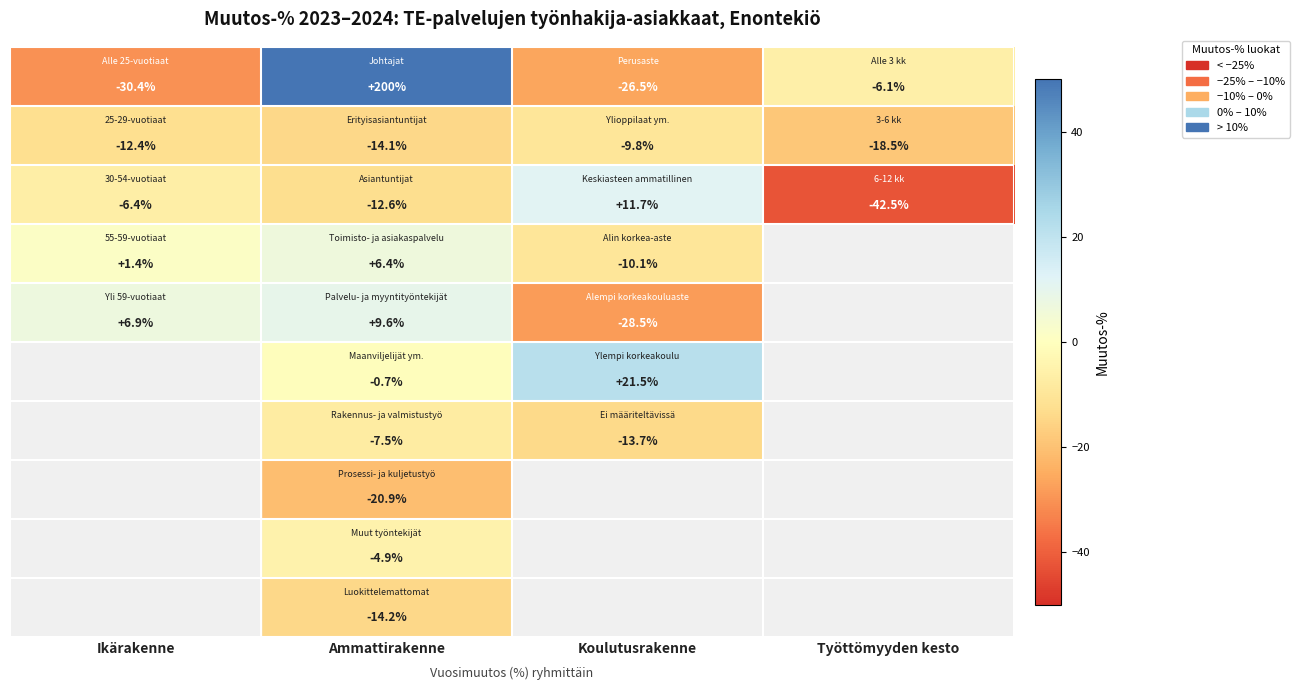

What is the total value across all series at Ammattirakenne?

141.1